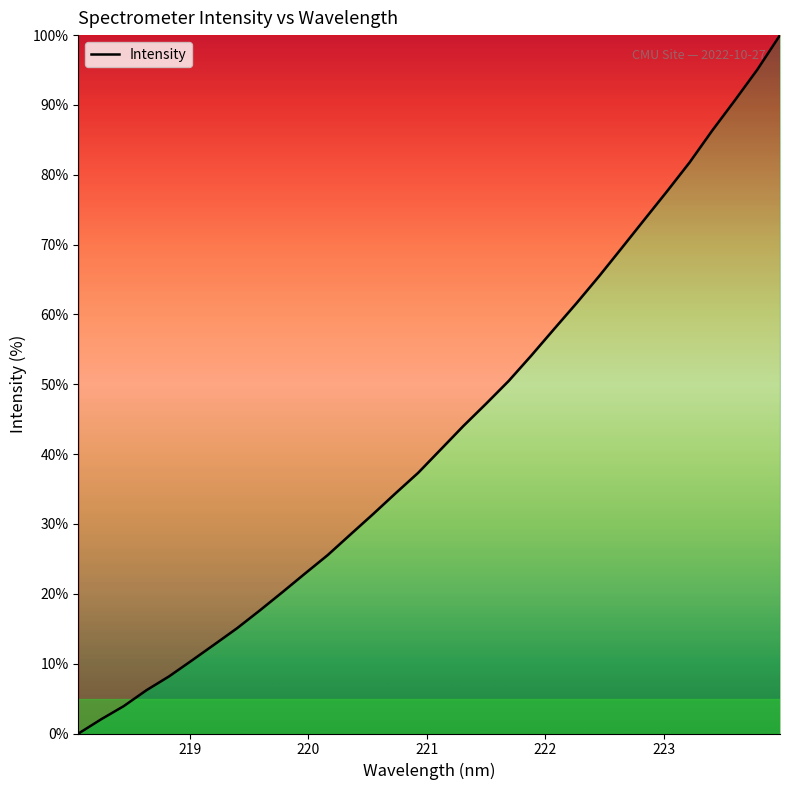

True or false: there are more than 1 points higher than both neighbors.

False